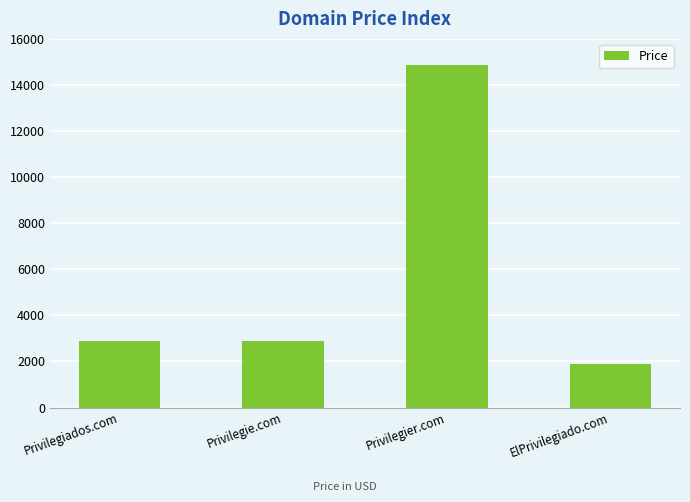

What is the maximum value shown in the chart?

14888